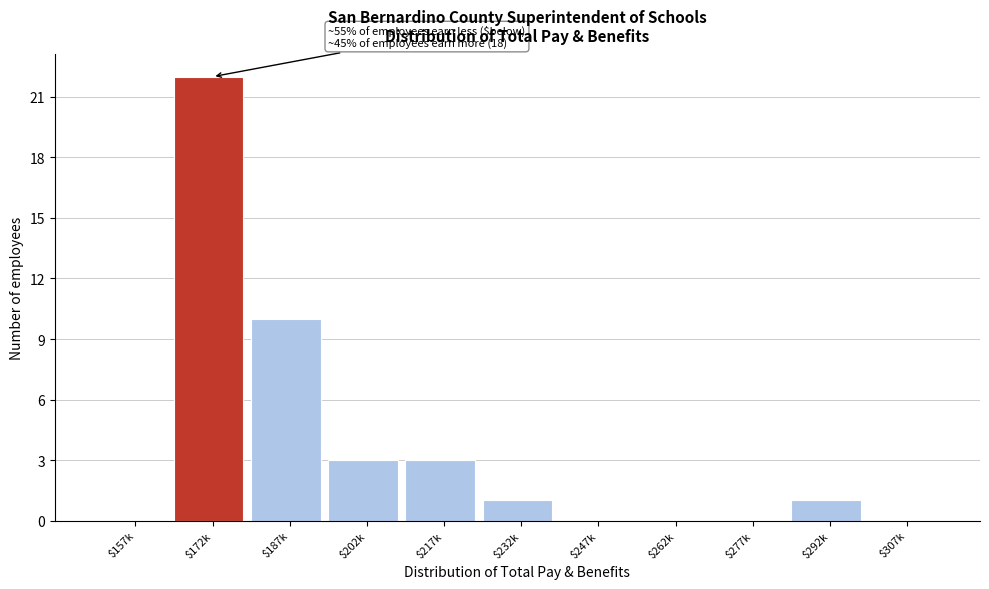

The value at $307k is 0. True or false?

True